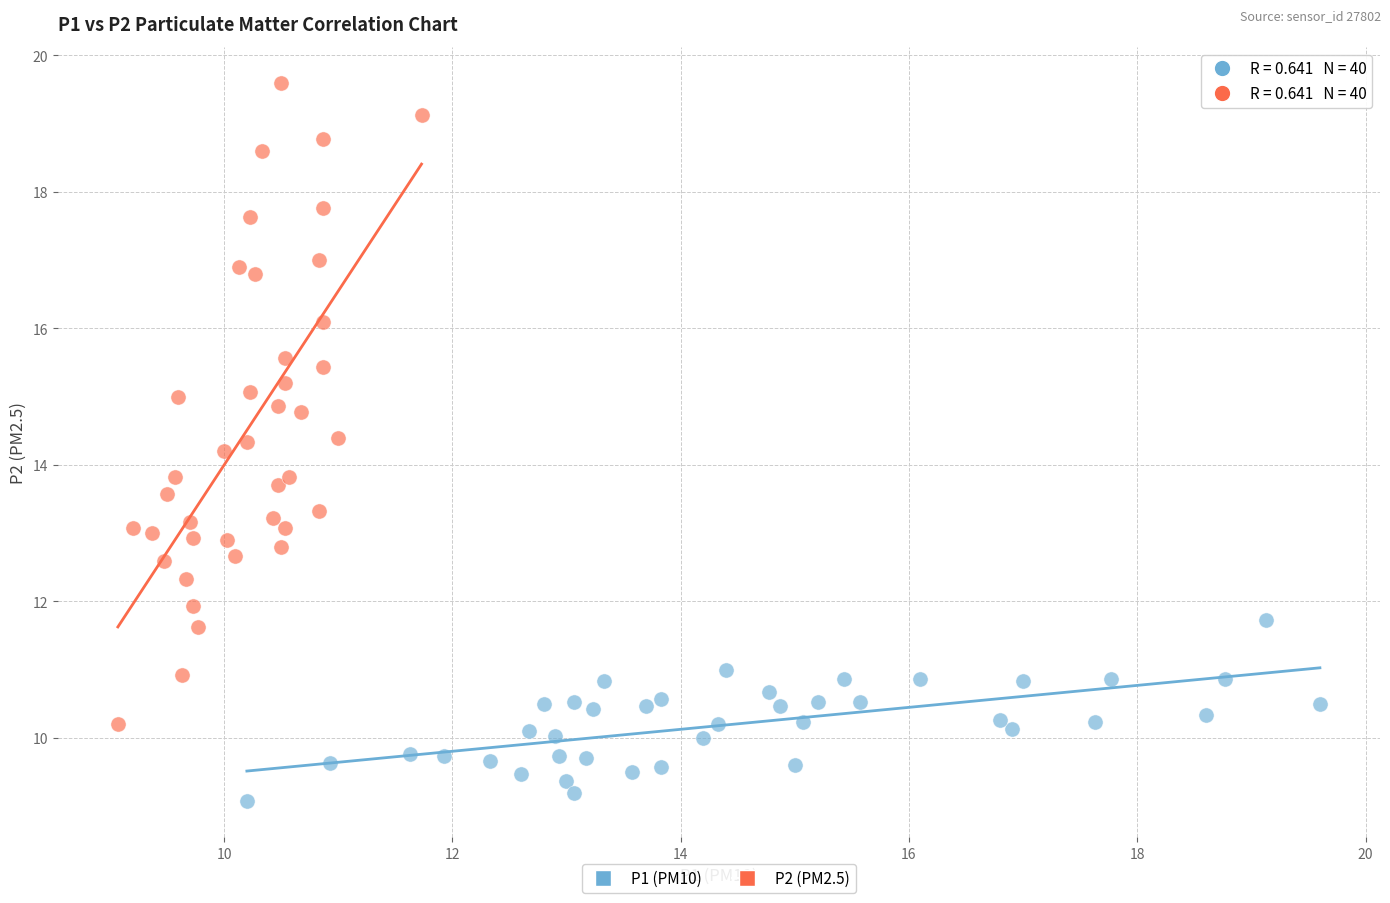

Which series has the largest Y range (max minus min)?

P2 (PM2.5)